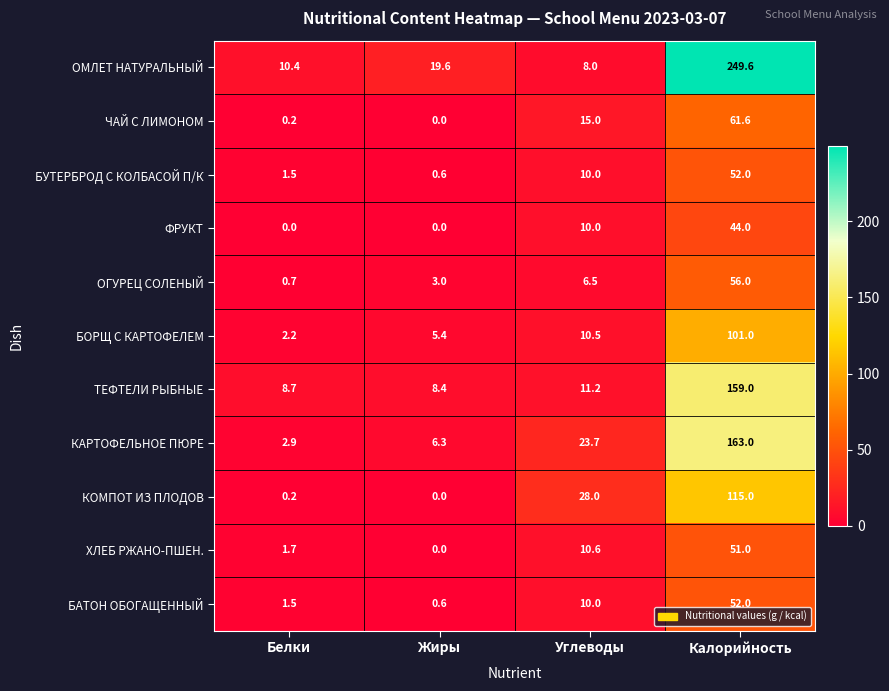

The value of БАТОН ОБОГАЩЕННЫЙ at Калорийность is 52.0. True or false?

True